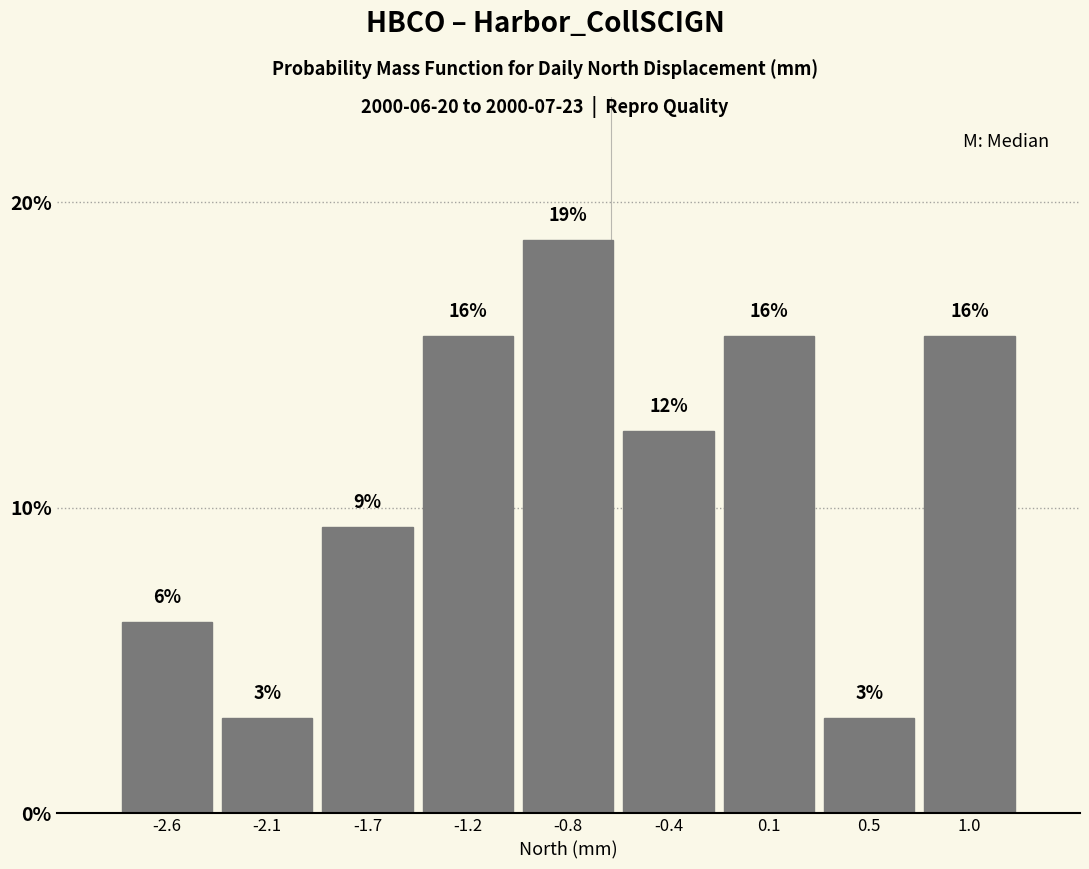

How many bars are there in total?

9